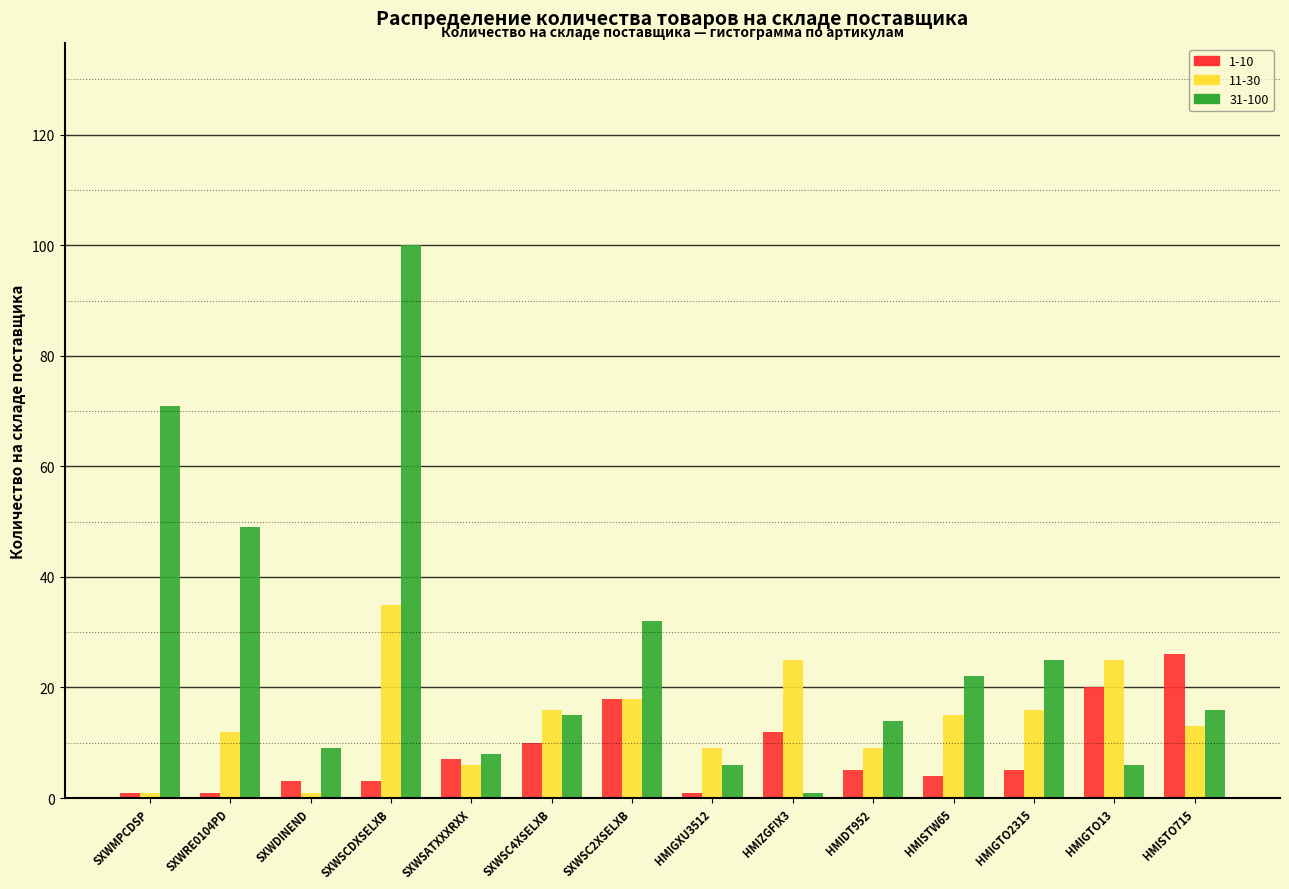

At which label does 11-30 reach its peak?

SXWSCDXSELXB